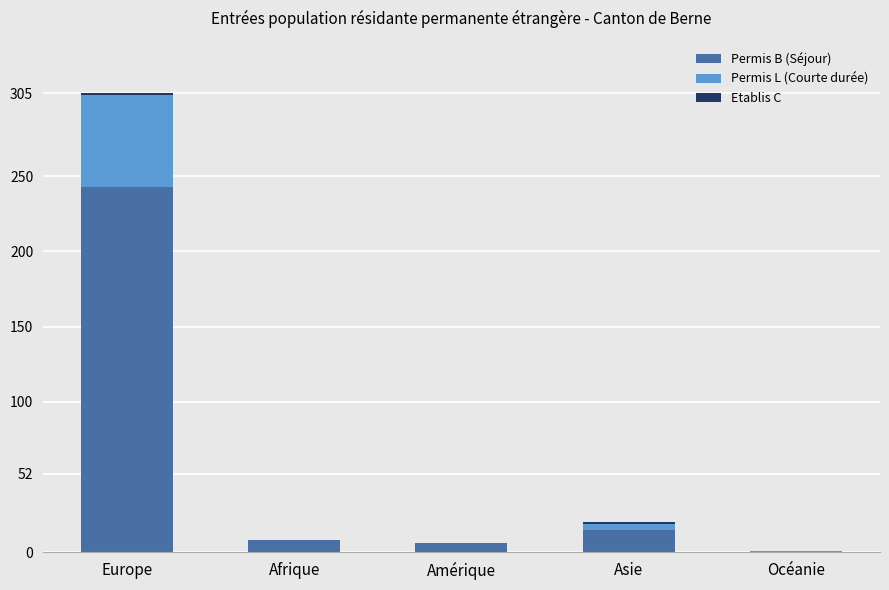

True or false: Permis B (Séjour) has a value of 8 at Afrique.

True